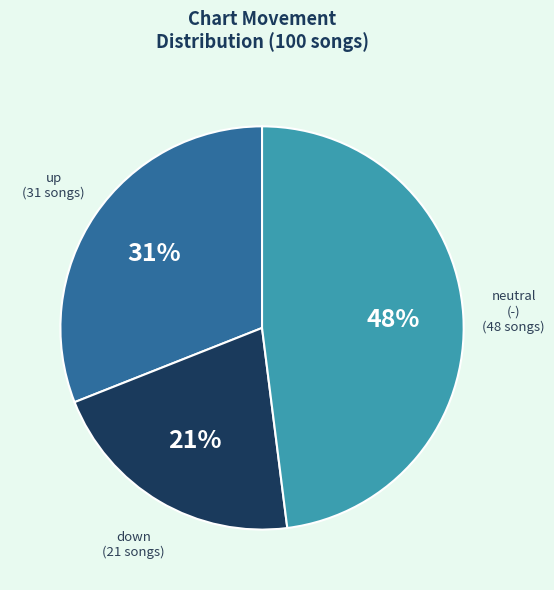

True or false: up accounts for 31% of the total.

True